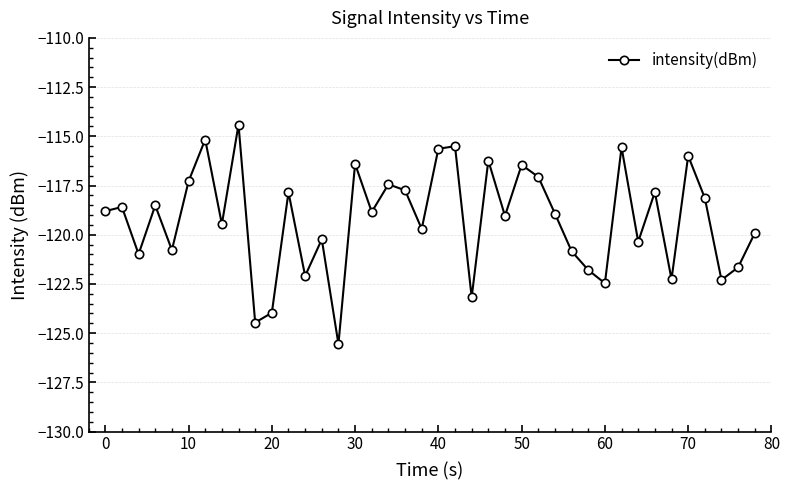

What is the value of the 29th point from the left?

-120.8